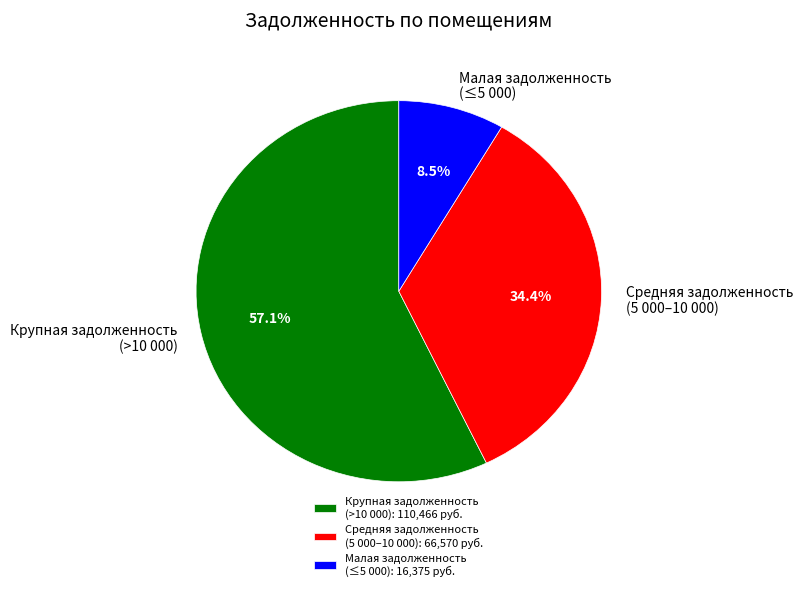

Does Крупная задолженность (>10 000) represent more than half of the total?

Yes